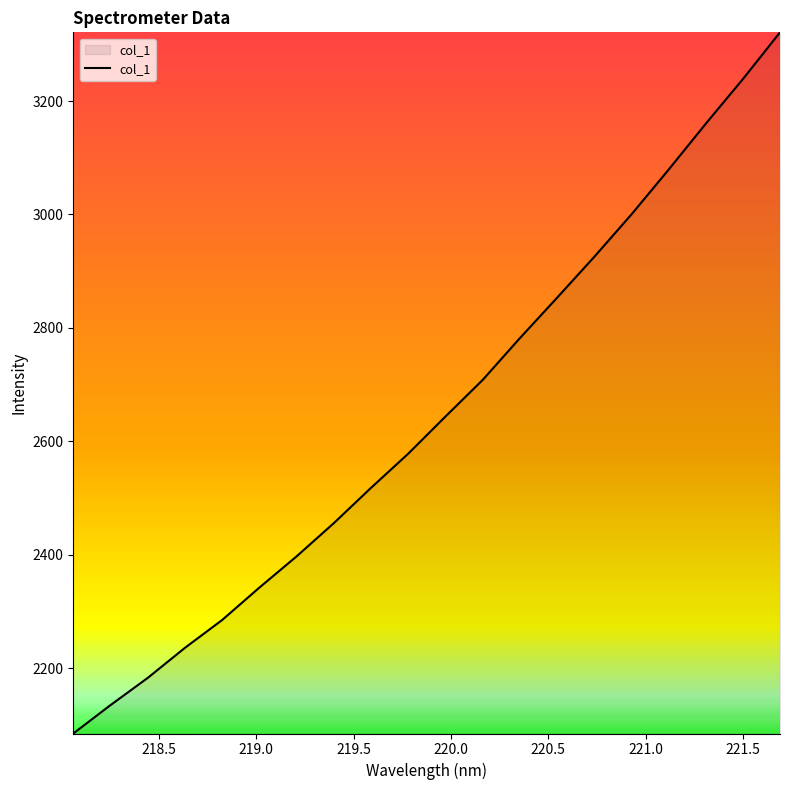

True or false: there are more than 2 points higher than both neighbors.

False